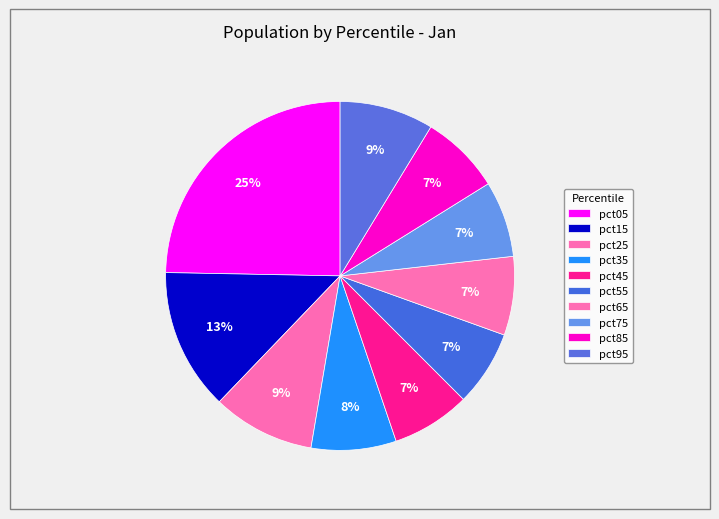

Does pct45 represent more than half of the total?

No